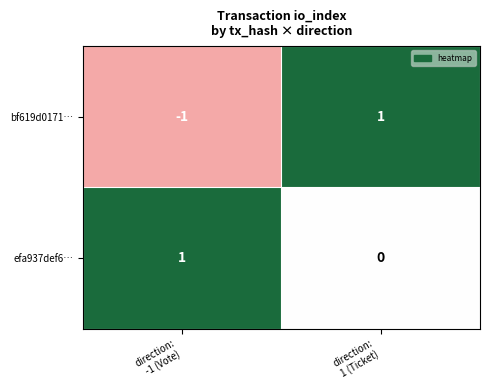

Which series has the largest range (max minus min)?

bf619d0171…